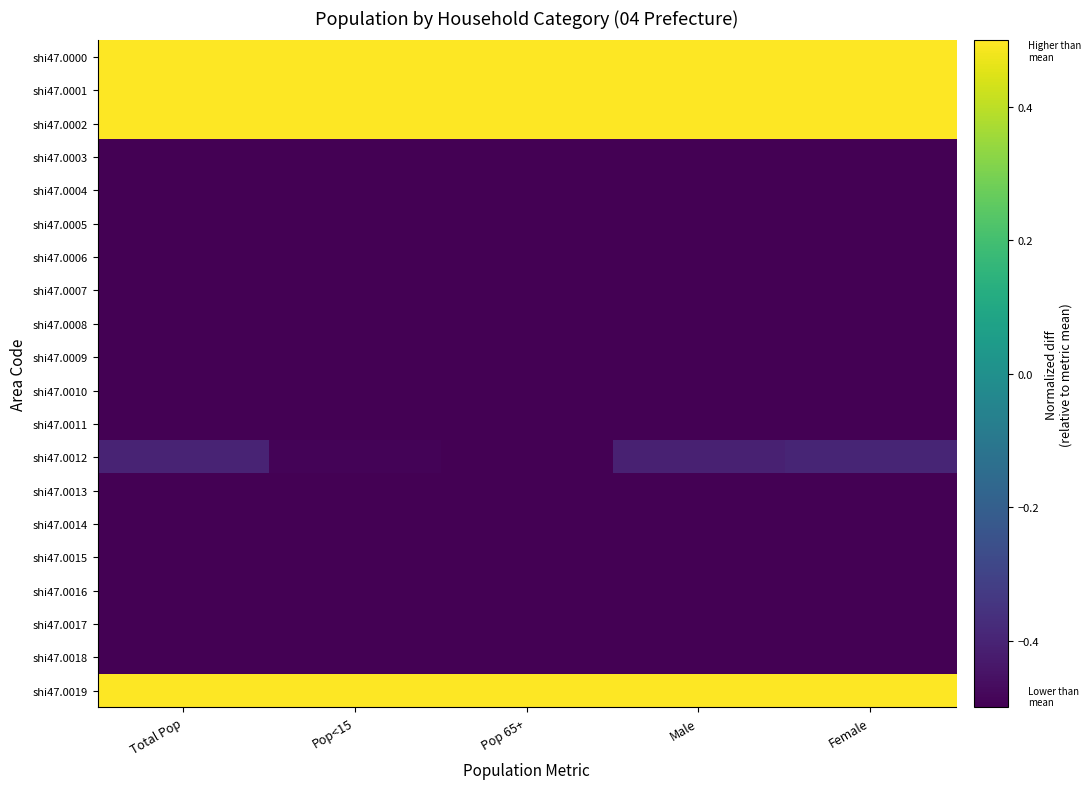

At which category does the chart reach its minimum across all series?

Female